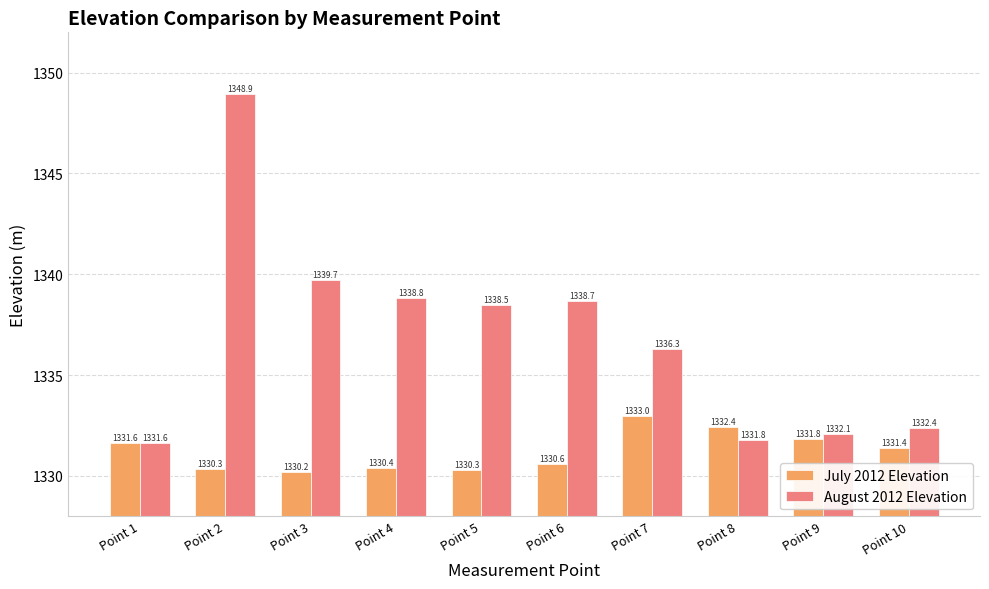

What is the average value of the August 2012 Elevation series?

1336.9